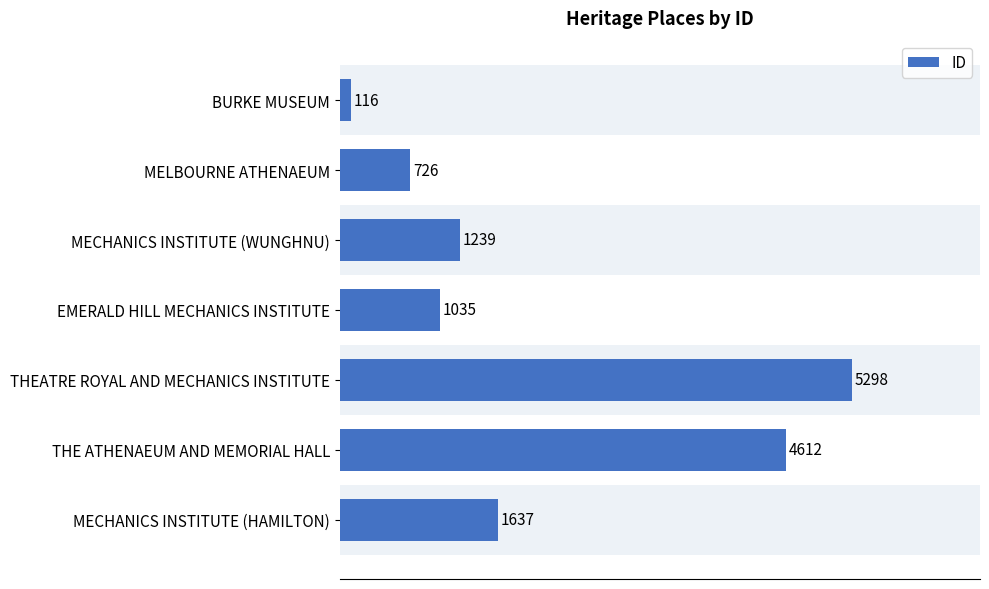

What is the change in value from MELBOURNE ATHENAEUM to THEATRE ROYAL AND MECHANICS INSTITUTE?

+4572